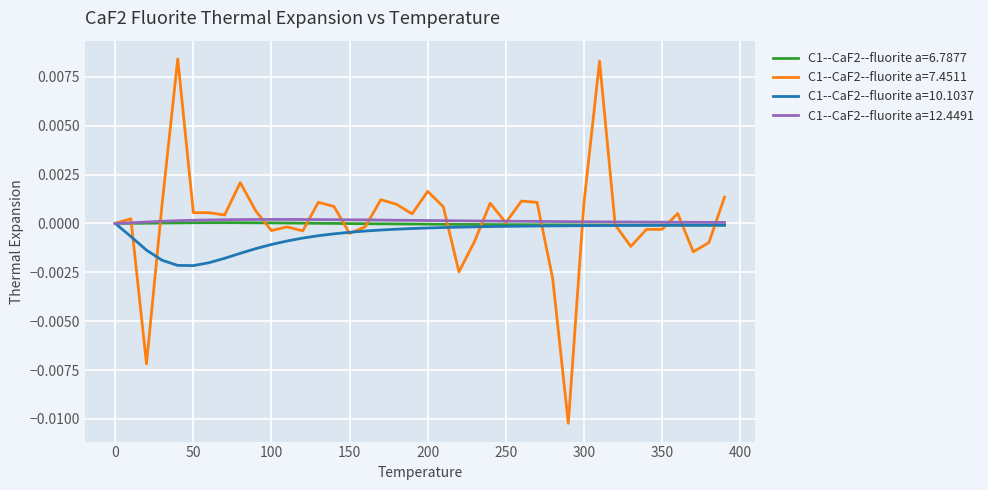

How many lines are shown in the chart?

4